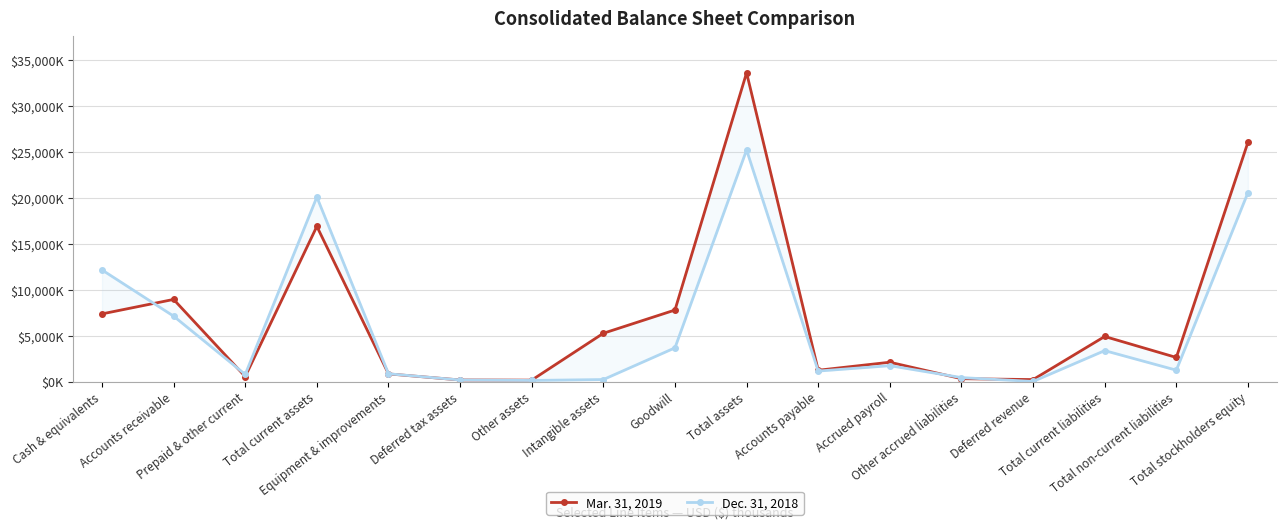

What is the difference between the Dec. 31, 2018 values at Accounts receivable and Total assets?

18073